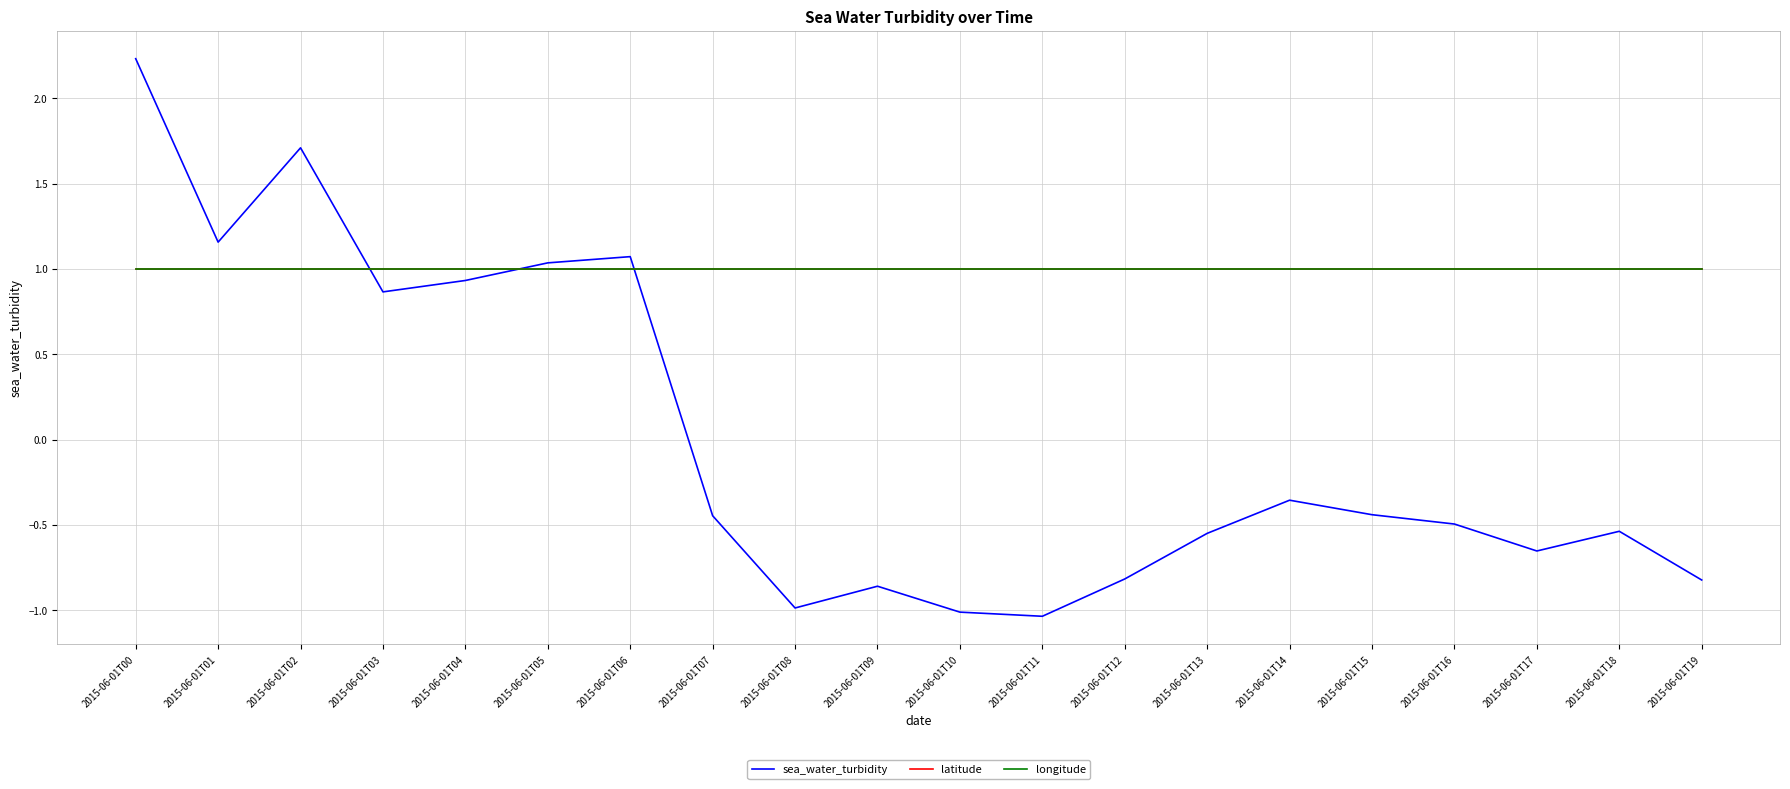

Does the chart have visible grid lines?

Yes